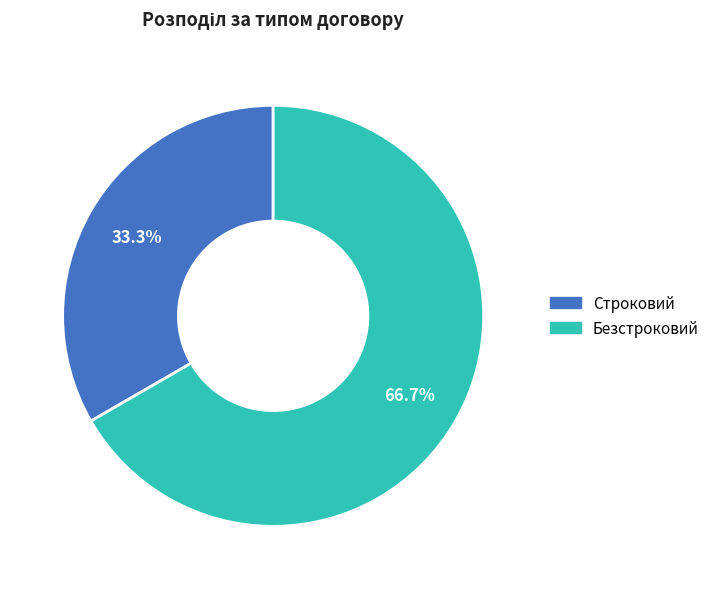

To the nearest percent, what is the combined percentage of Безстроковий and Строковий?

100%